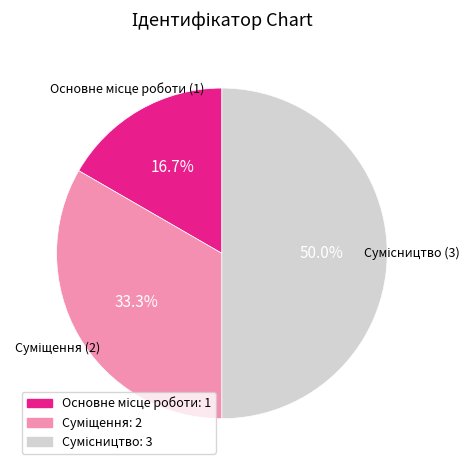

Count the number of slices in the pie.

3